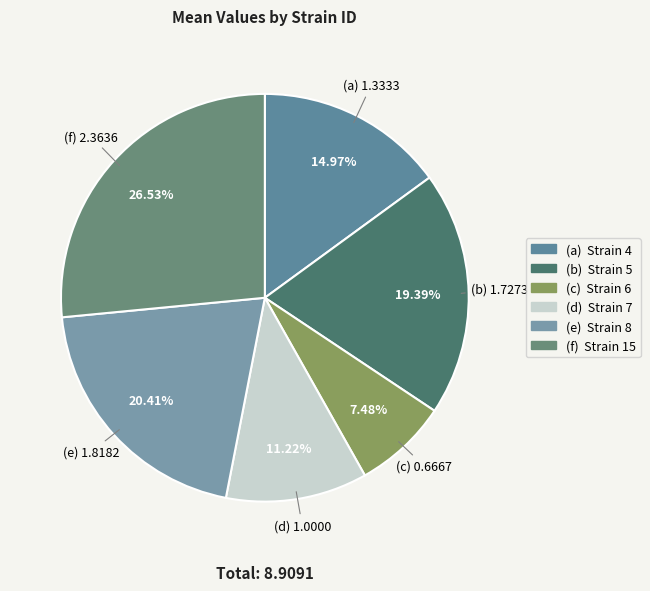

Rank the categories by value from highest to lowest.

15, 8, 5, 4, 7, 6